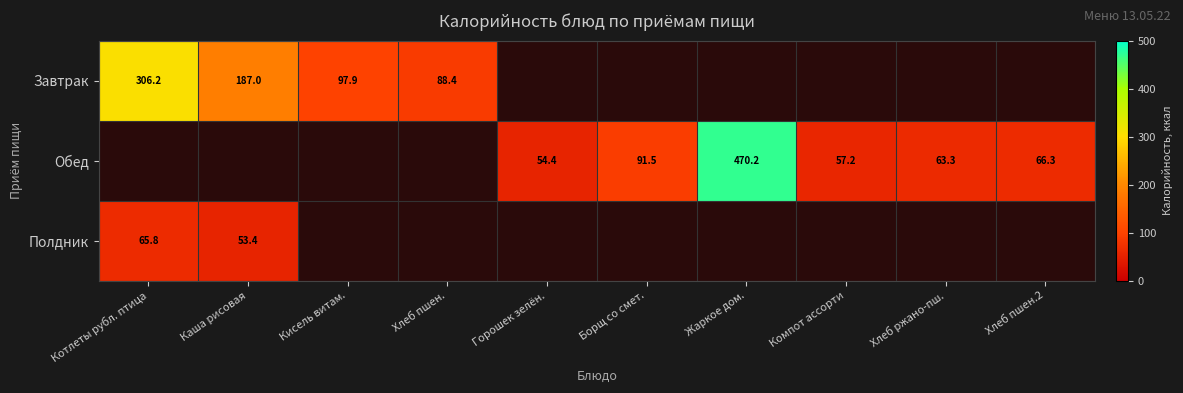

What is the sum of the Обед values at Жаркое дом. and Борщ со смет.?

561.7